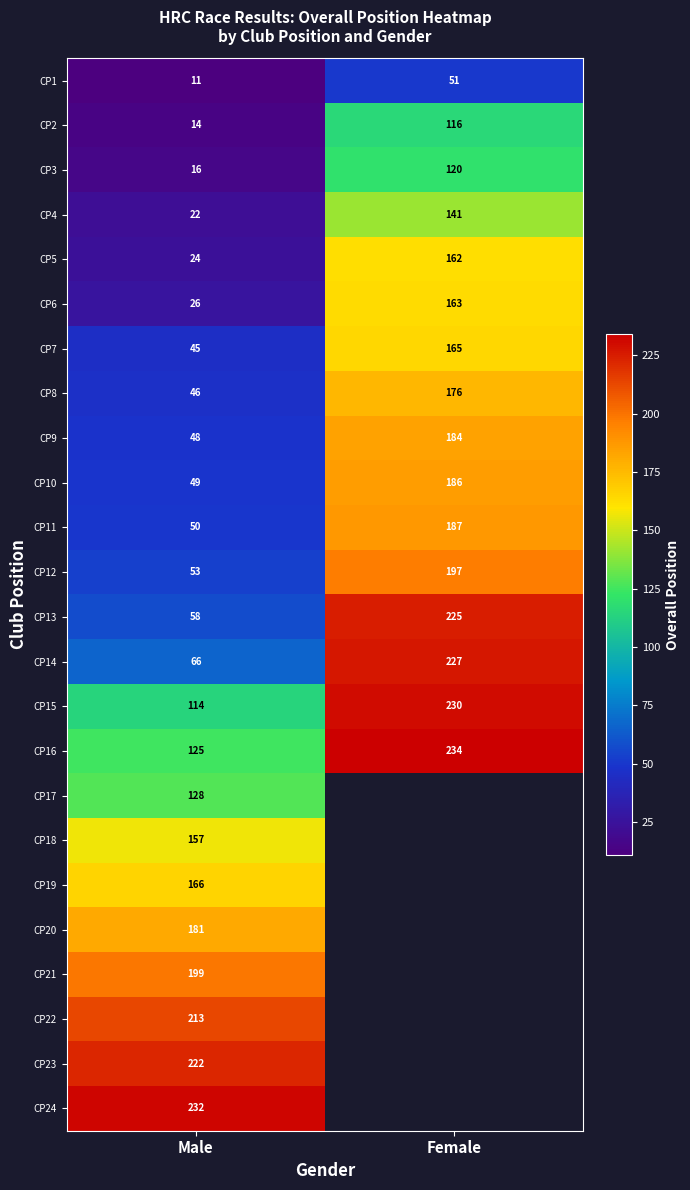

Is it true that CP3 equals 210.8 at Female?

False